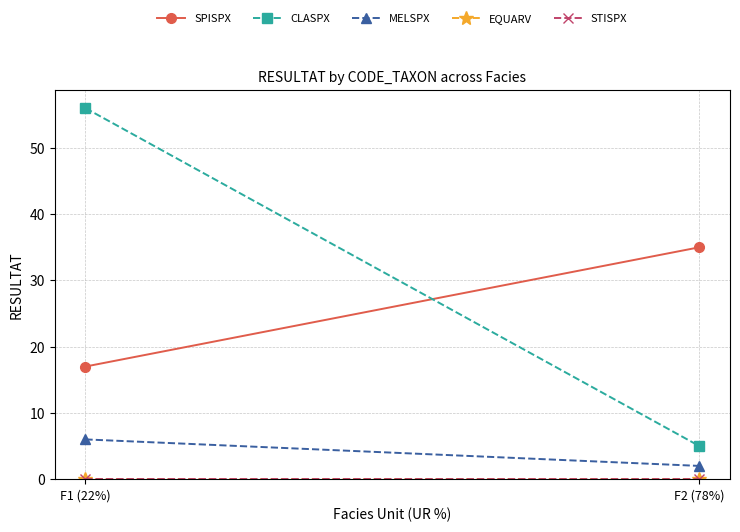

Is the value of EQUARV at F2 (78%) greater than the value of CLASPX at F1 (22%)?

No